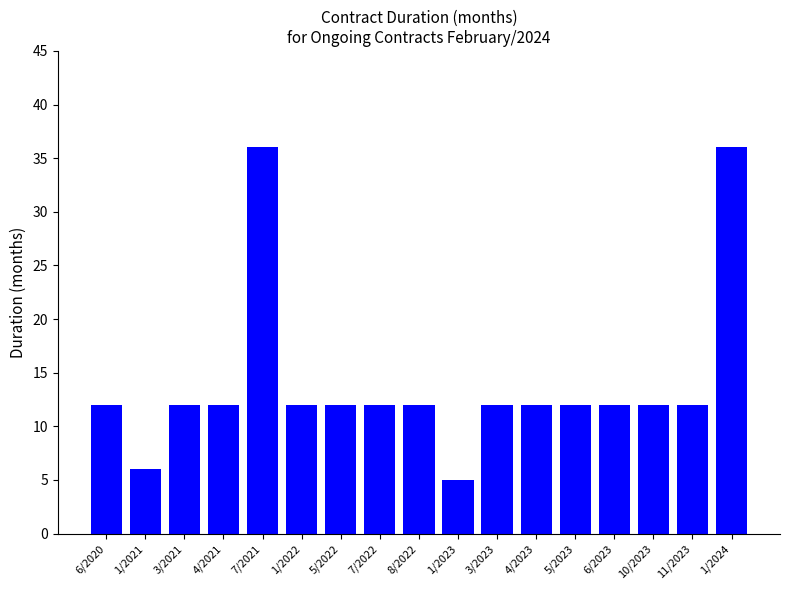

True or false: the data shows 12 at 5/2022.

True